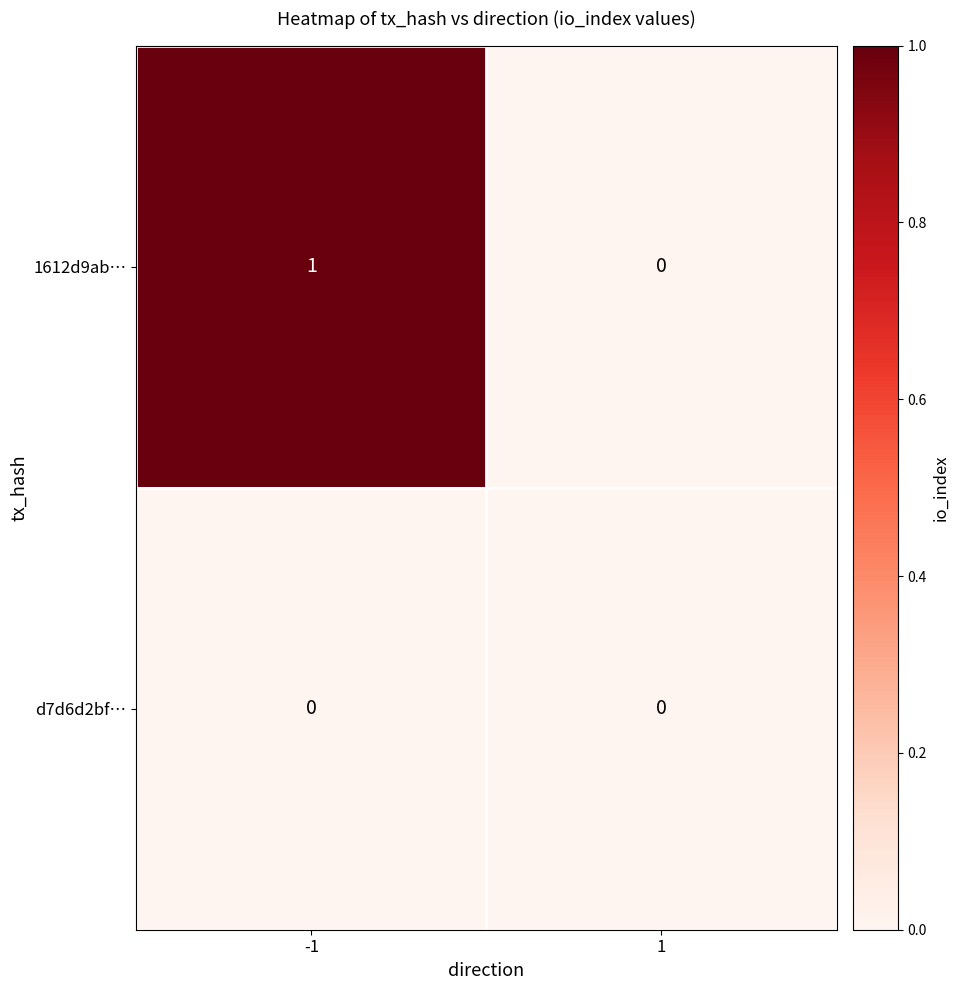

The d7d6d2bf… series shows 0 at -1. True or false?

True